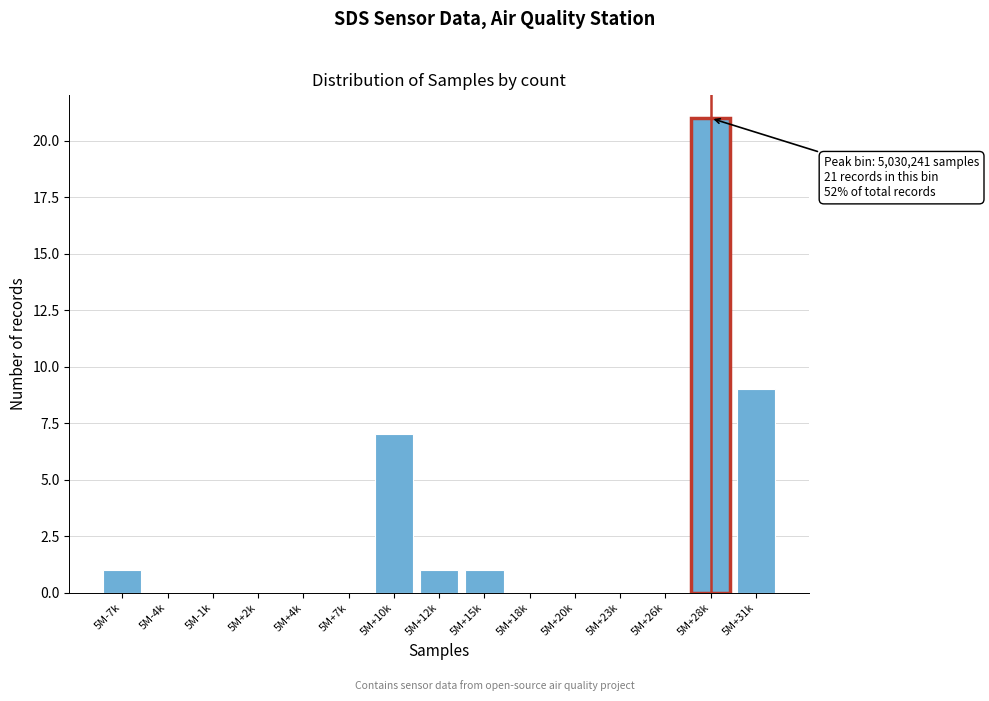

Reading left to right, what are all the values shown in this chart?

5M-7k=1	5M-4k=0	5M-1k=0	5M+2k=0	5M+4k=0	5M+7k=0	5M+10k=7	5M+12k=1	5M+15k=1	5M+18k=0	5M+20k=0	5M+23k=0	5M+26k=0	5M+28k=21	5M+31k=9